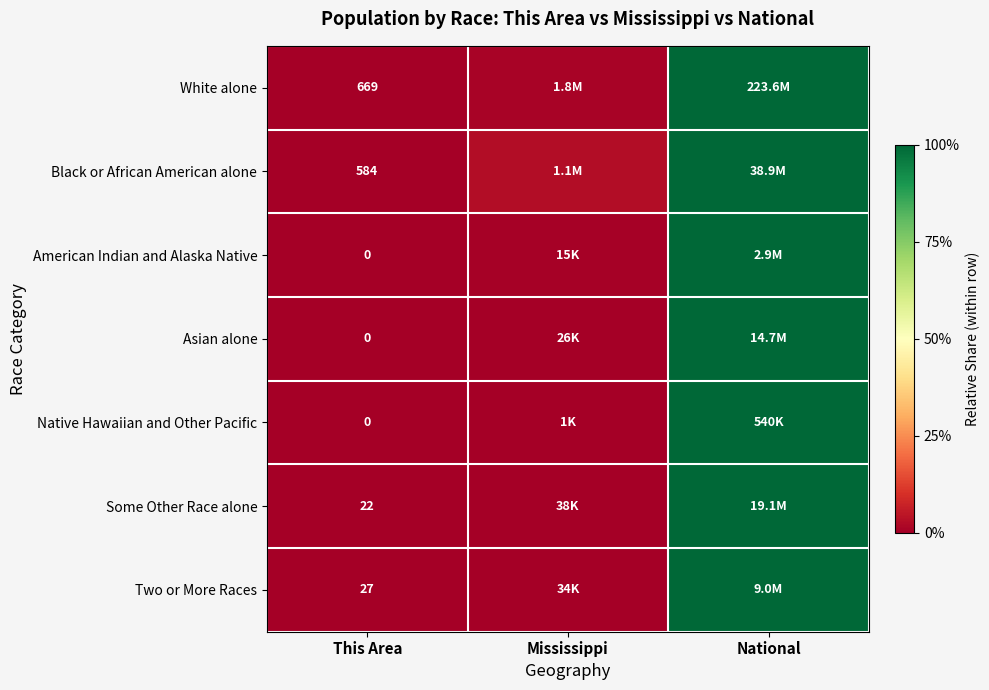

Rank the categories by Some Other Race alone value from highest to lowest.

National, Mississippi, This Area